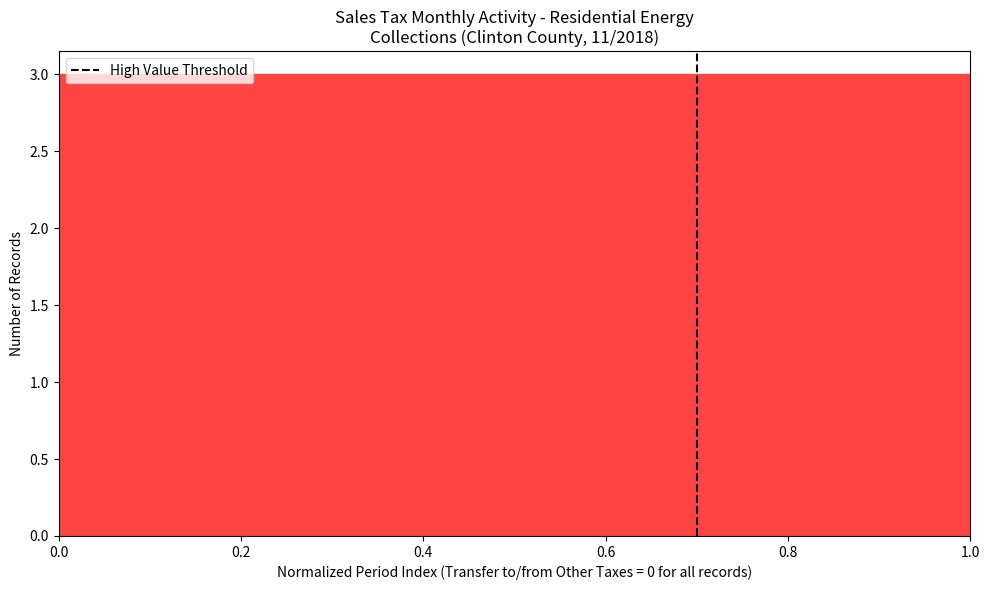

What is the height of the bar covering 0.9 to 1.0 on the x-axis? The values are not printed on the chart, so give them approximately, as read against the axis.

3